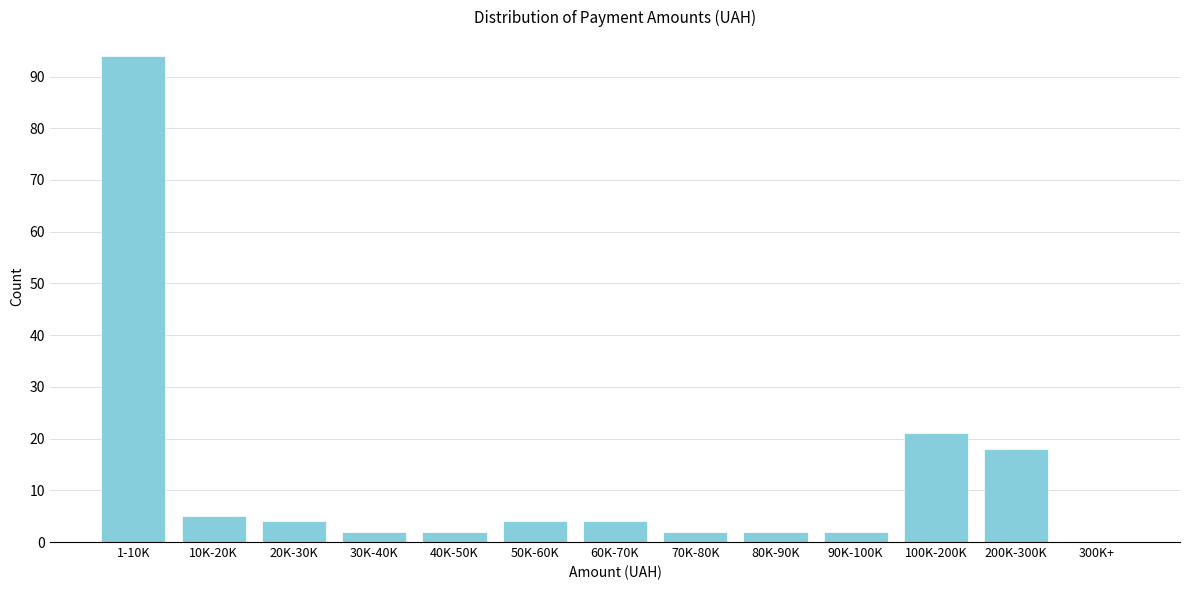

Reading left to right, what are all the values shown in this chart?

1-10K=94	10K-20K=5	20K-30K=4	30K-40K=2	40K-50K=2	50K-60K=4	60K-70K=4	70K-80K=2	80K-90K=2	90K-100K=2	100K-200K=21	200K-300K=18	300K+=0